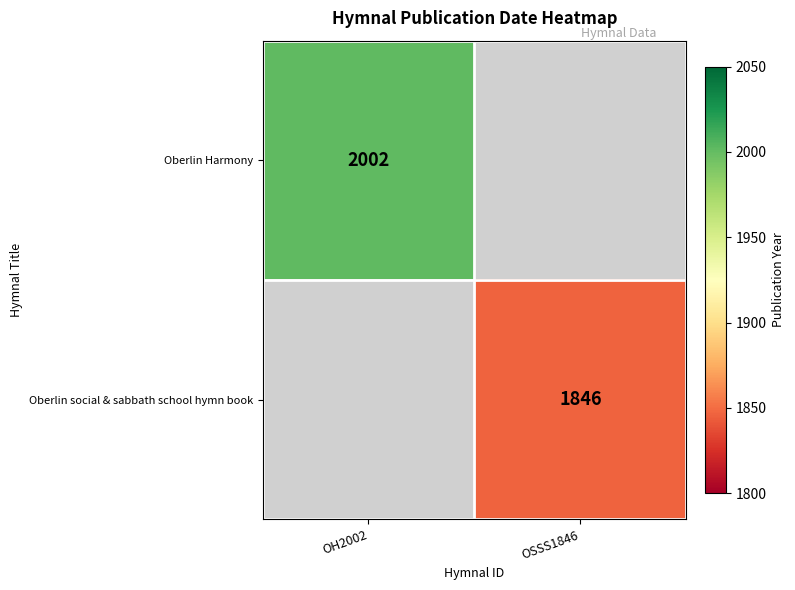

The value of Oberlin Harmony at OH2002 is 3156.3. True or false?

False